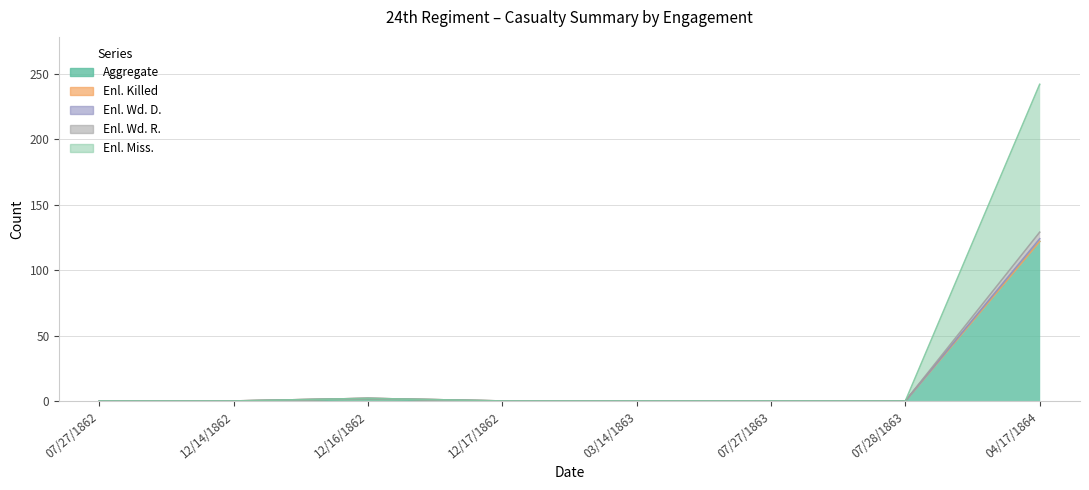

How many data points in Enl. Wd. R. are above 0?

2